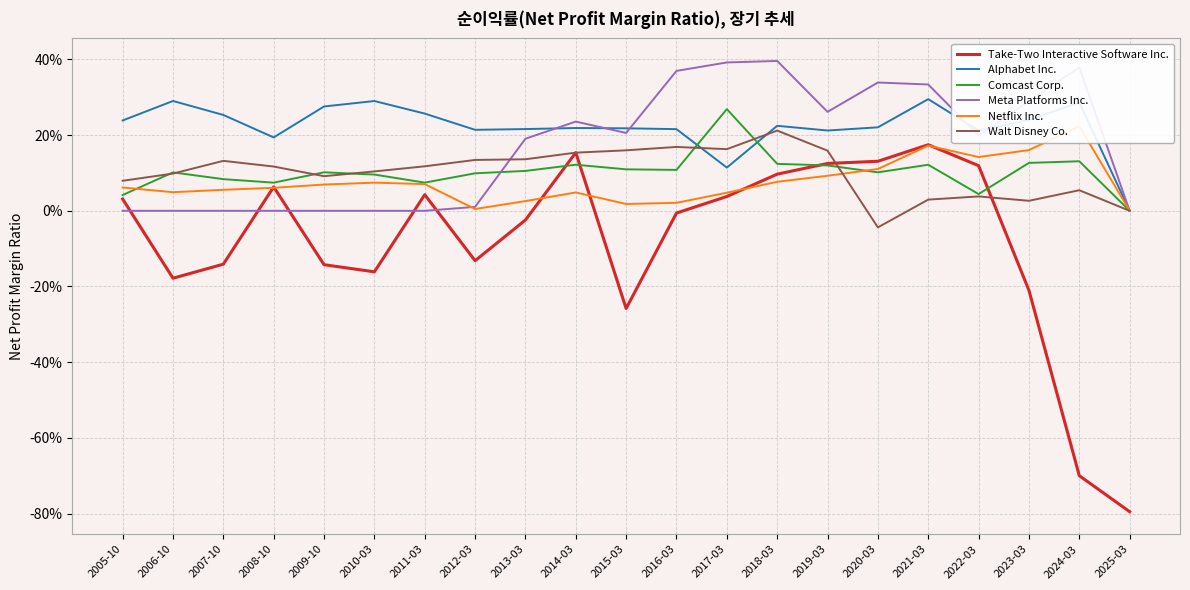

After their last crossing, which series has the higher values: Comcast Corp. or Take-Two Interactive Software Inc.?

Comcast Corp.